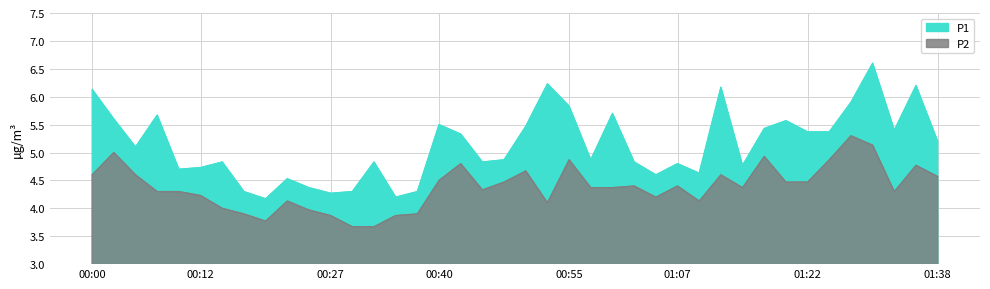

What is the difference between the highest and lowest values at 01:22?

0.9